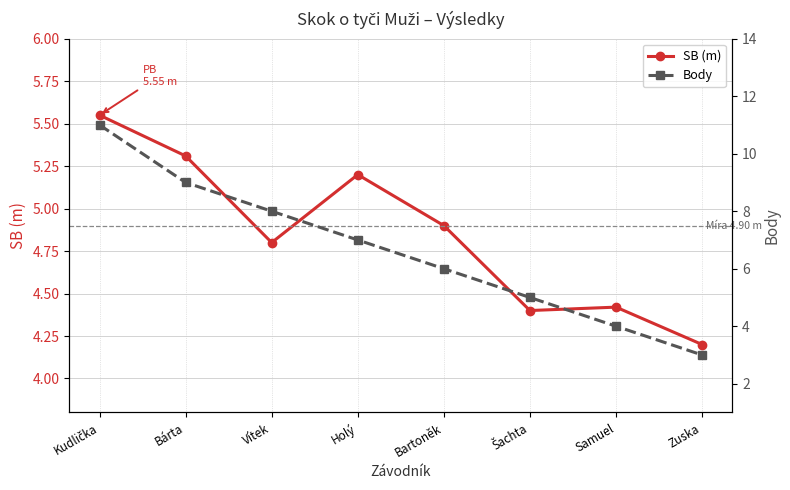

Which series has the widest spread of values?

Body